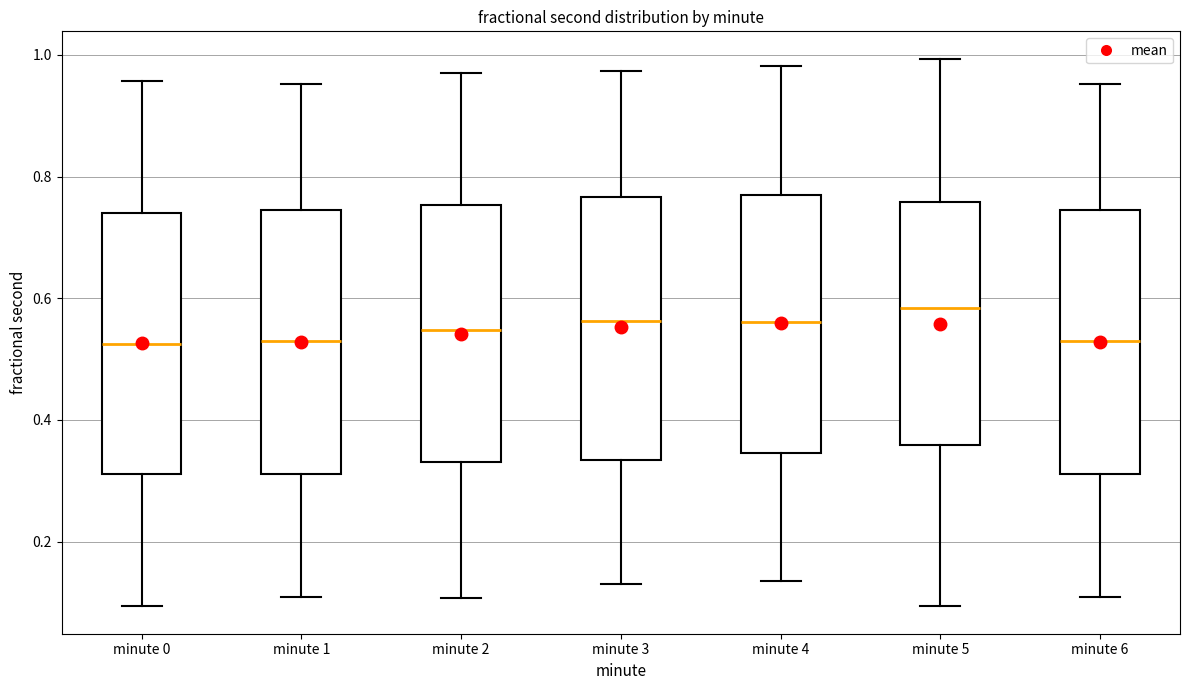

Where does the lower whisker of the box for minute 3 end on the y-axis? The values are not printed on the chart, so give them approximately, as read against the axis.

0.14